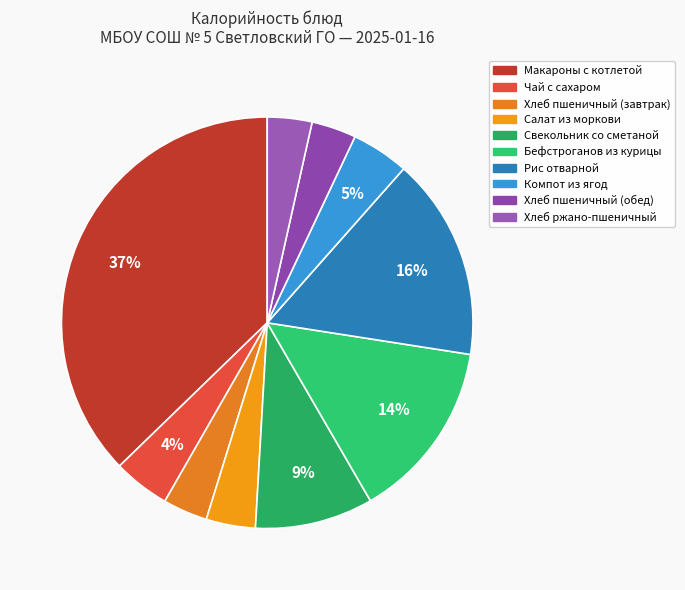

To the nearest percent, what is the average slice percentage?

10%